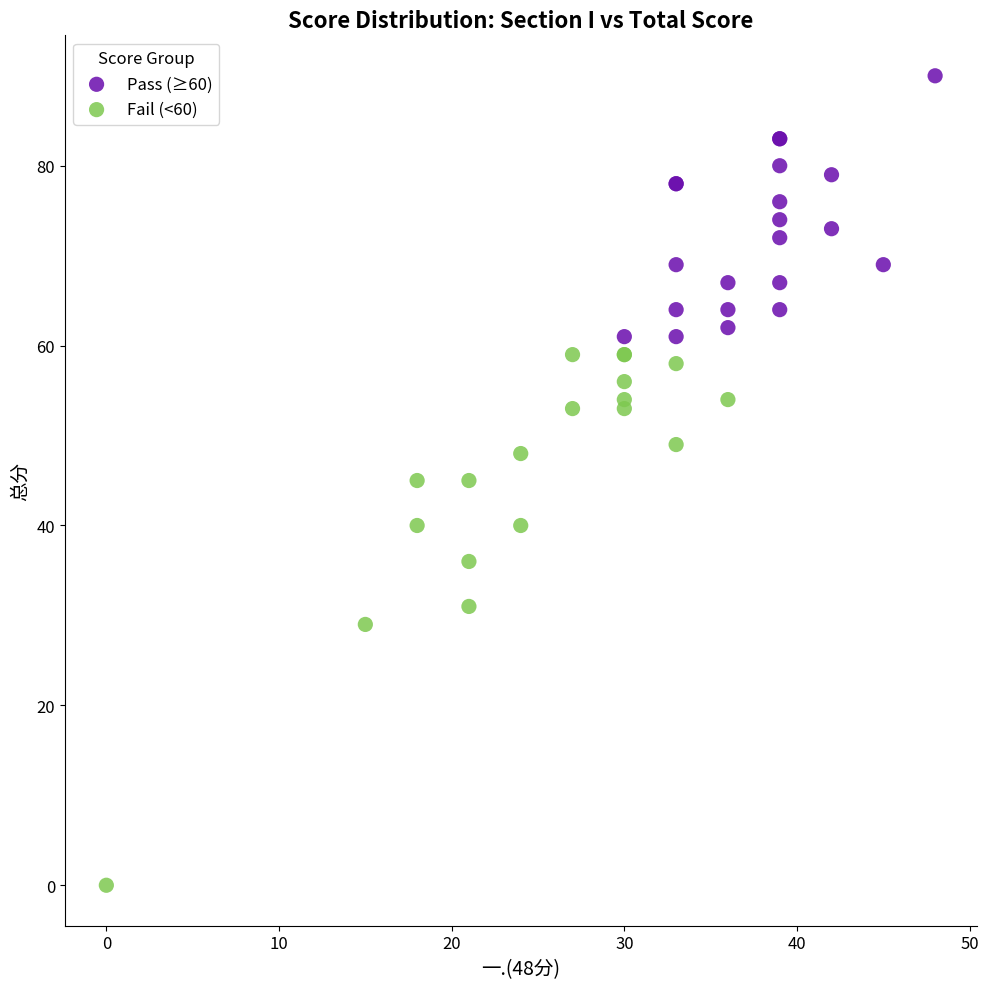

Which series contains the highest Y value?

Pass (≥60)